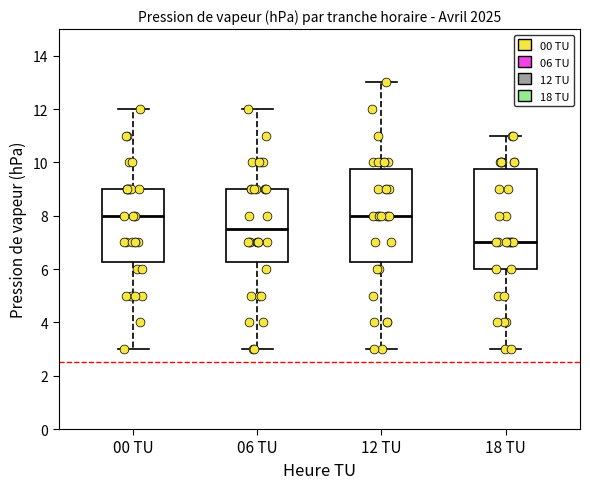

Comparing the boxes themselves (not the whiskers), which one is the tallest?

18 TU